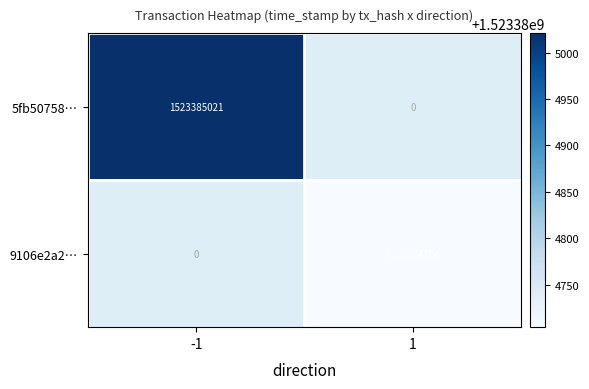

Is it true that 5fb50758a222d507ab4371540364227f6512726 equals 0 at 1?

True